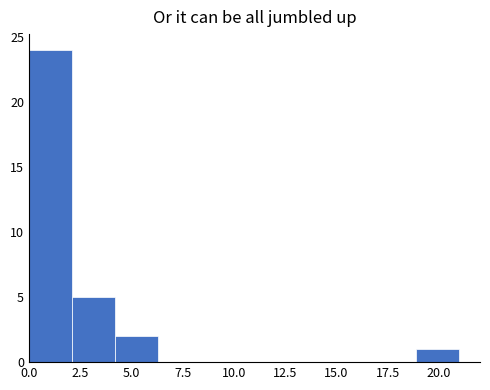

Reading left to right, transcribe this chart: for each bar, give the range it covers on the x-axis and its height. Neither the bar edges nor the heights are printed on the chart, so give them approximately, as read against the axes.

0.0 to 2.0: 24
2.0 to 4.0: 5
4.0 to 6.5: 2
6.5 to 8.5: 0
8.5 to 10.5: 0
10.5 to 12.5: 0
12.5 to 14.5: 0
14.5 to 17.0: 0
17.0 to 19.0: 0
19.0 to 21.0: 1